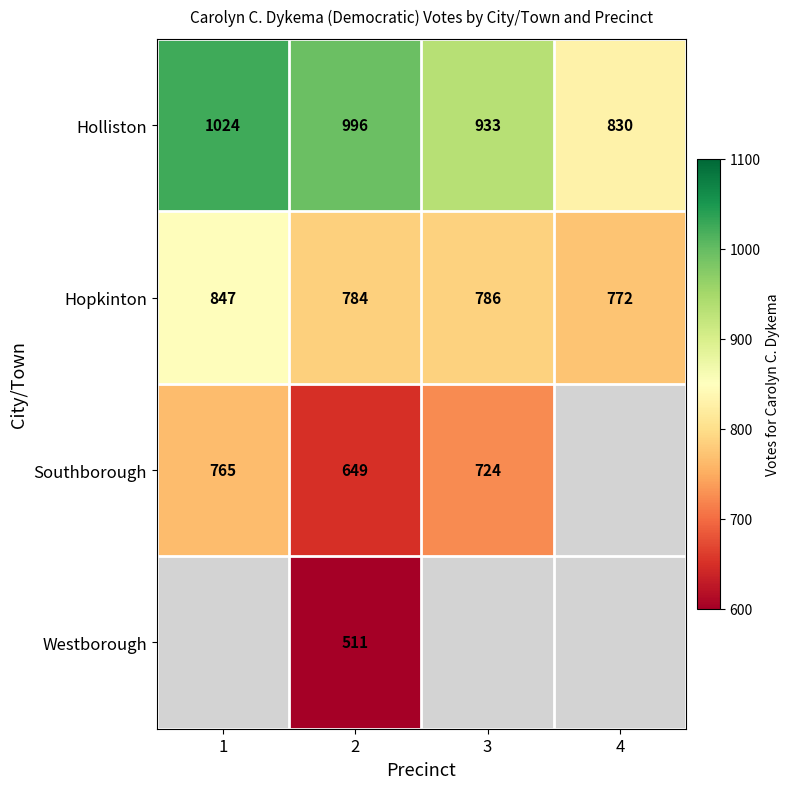

Count the Holliston values in the range 933 to 1024.

3